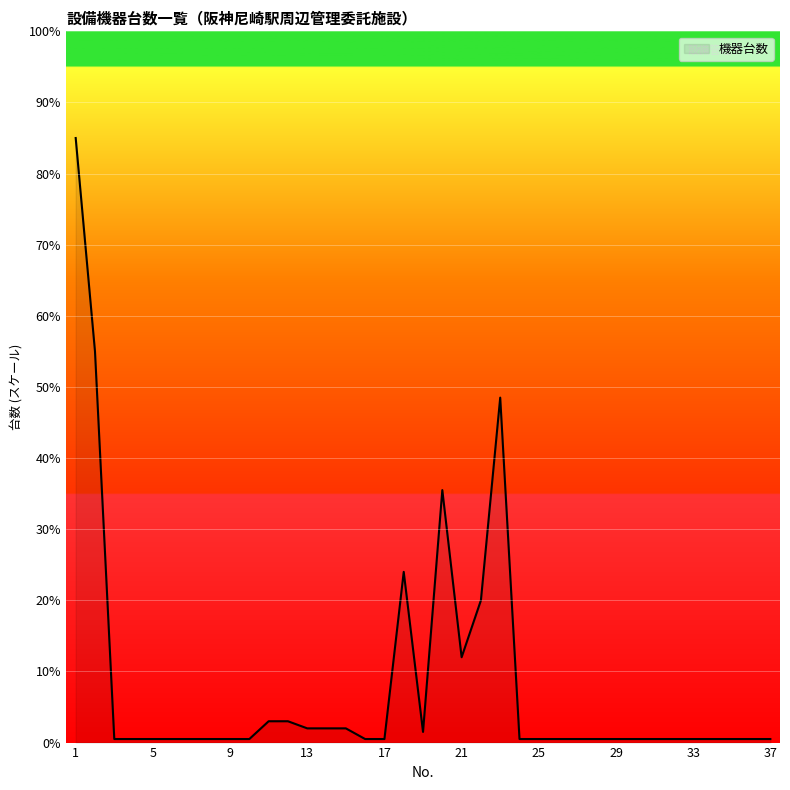

Does the chart have visible grid lines?

Yes